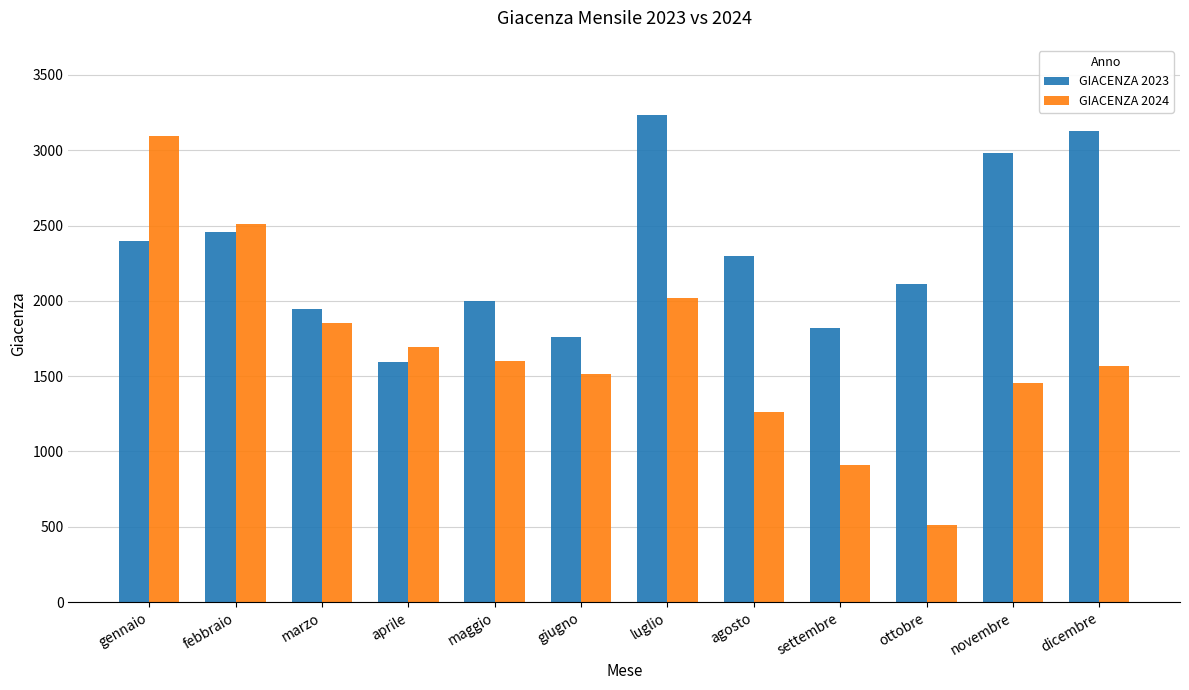

Which series changed the most between luglio and novembre?

GIACENZA 2024